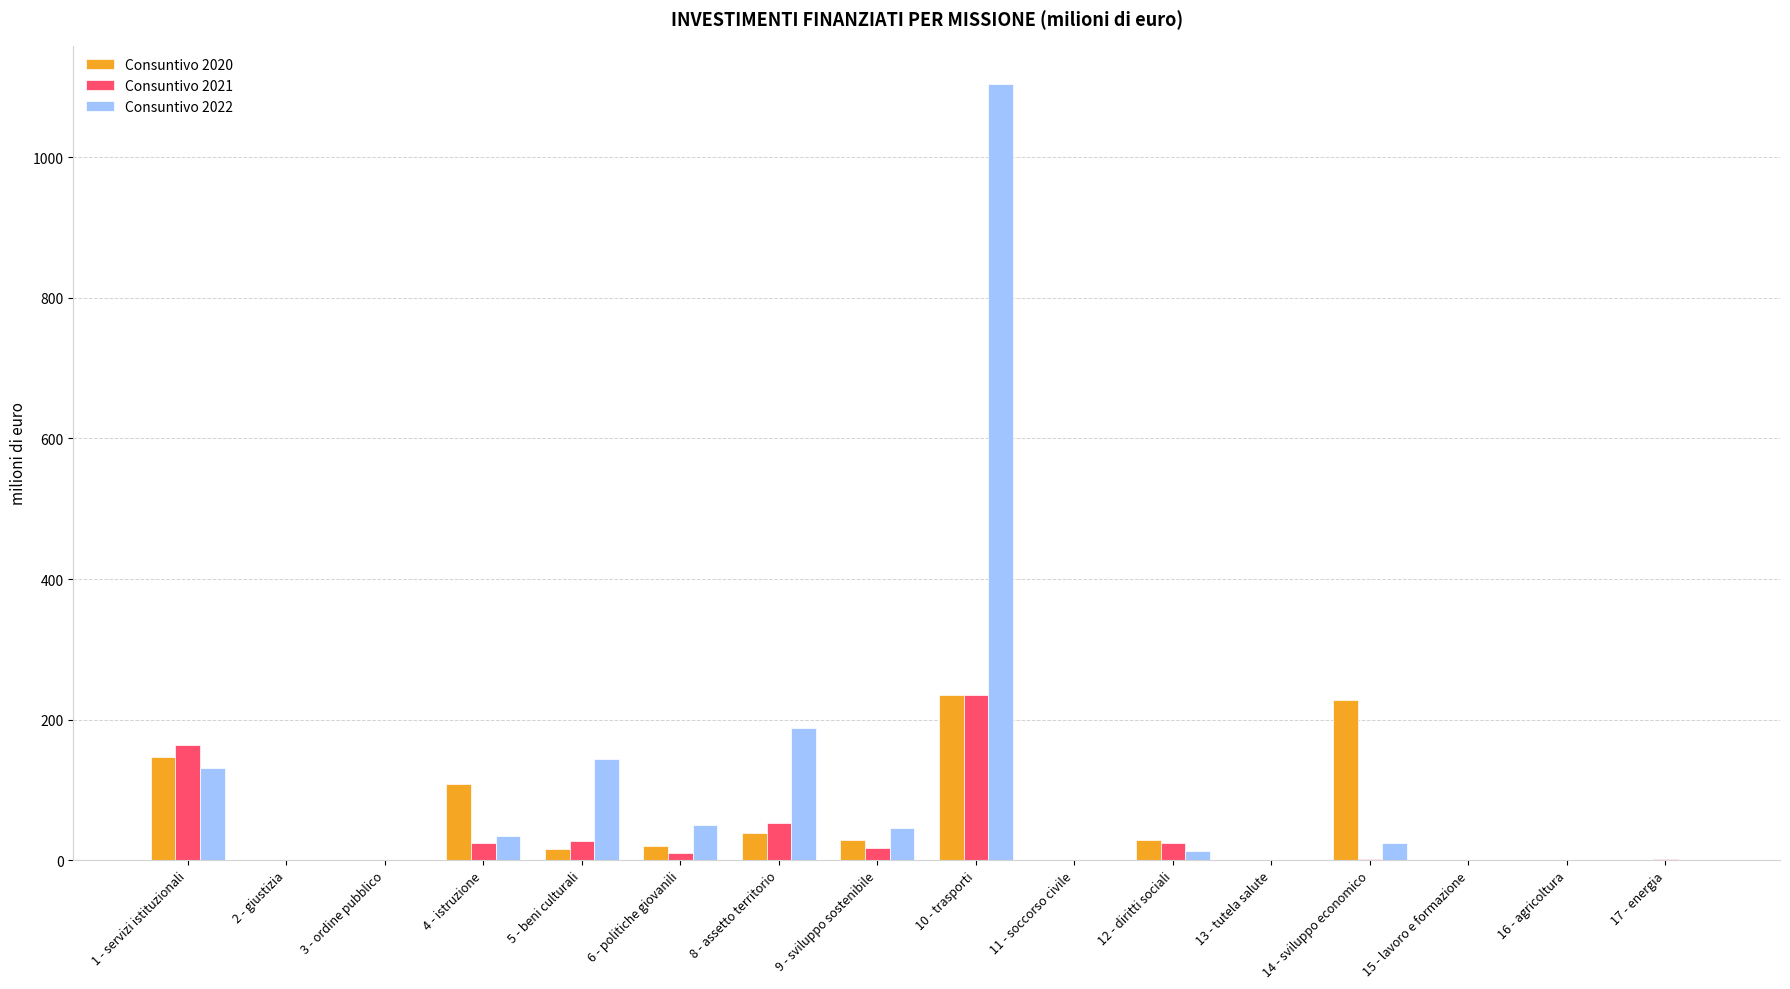

Where is Consuntivo 2020 nearest to the value 117?

4 - istruzione